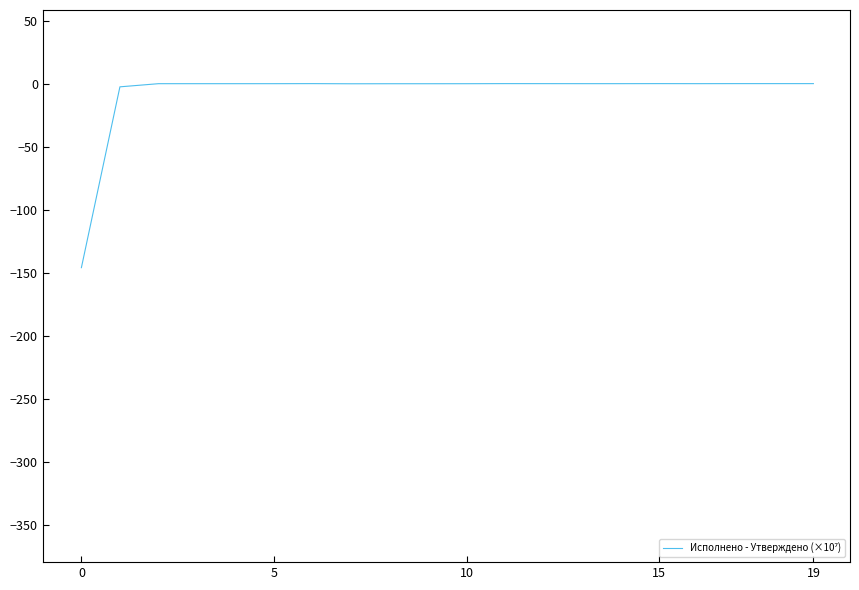

What is the minimum value shown in the chart?

-146.1